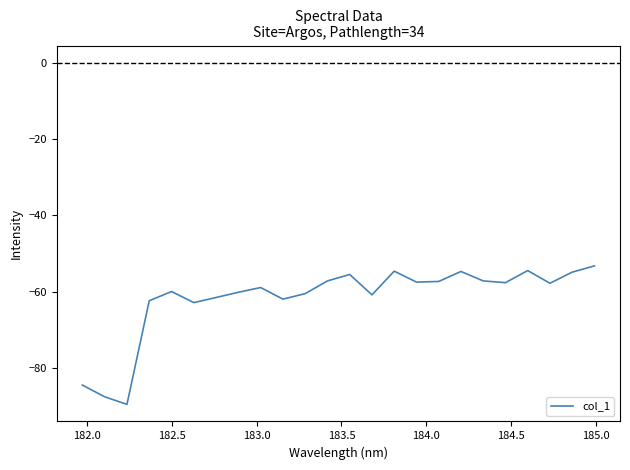

What is the sum of all values?

-1483.1